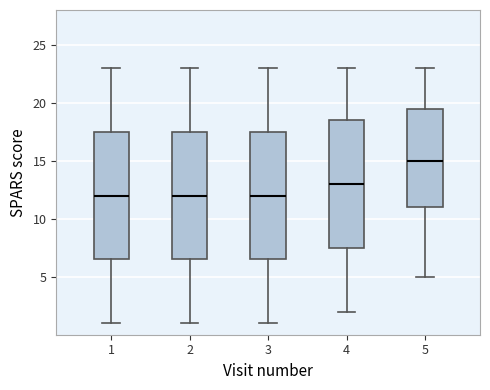

Where does the median line of the box at x = 2 sit on the y-axis? The values are not printed on the chart, so give them approximately, as read against the axis.

12.0